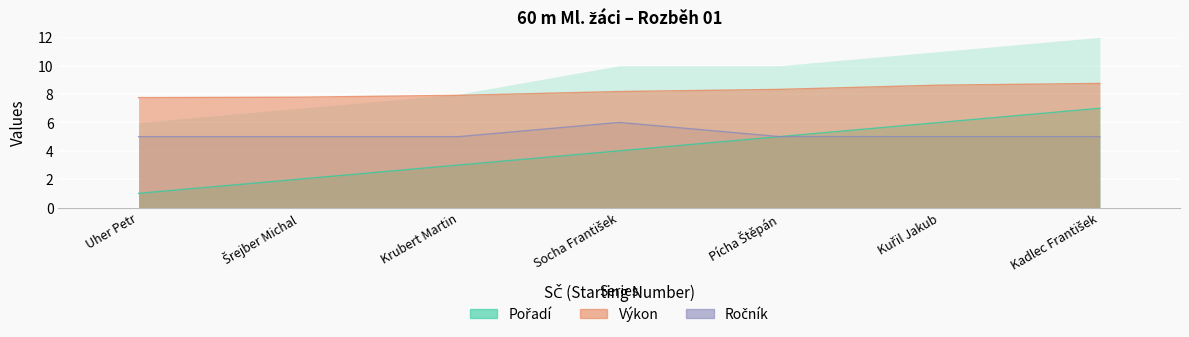

What is the sum of all Ročník values?

36.0